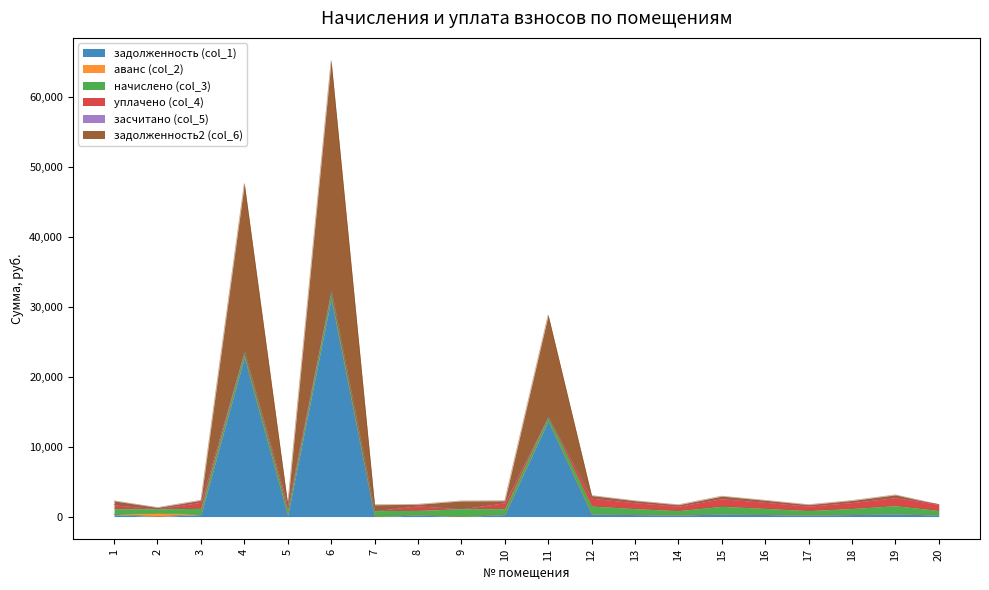

Count the number of data series in this chart.

6